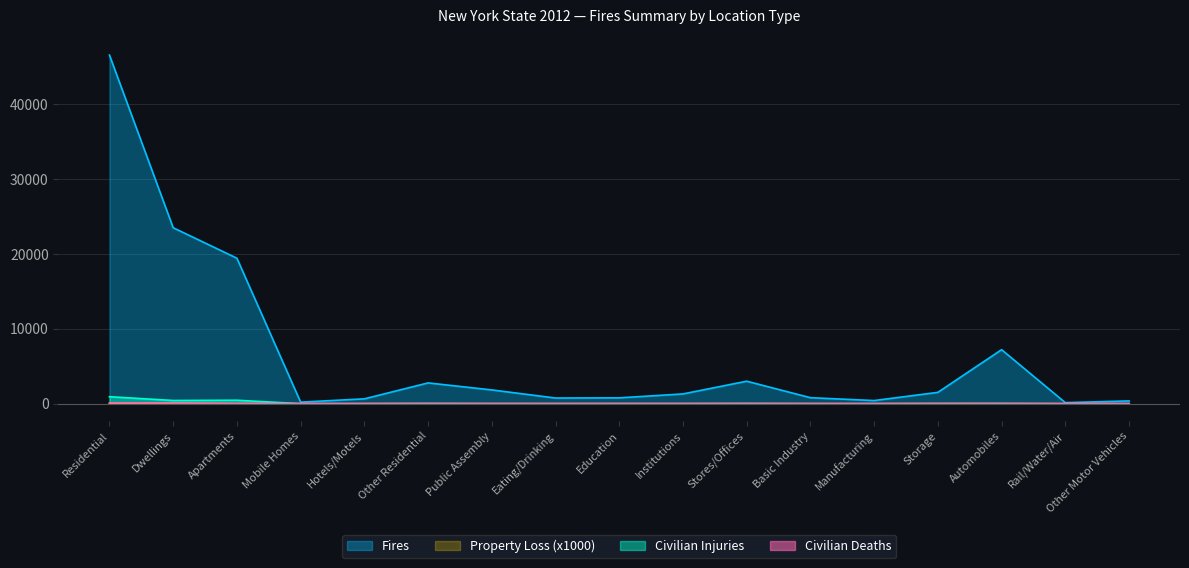

What is the value of the Civilian Injuries point at the 13th from the left?

4.0